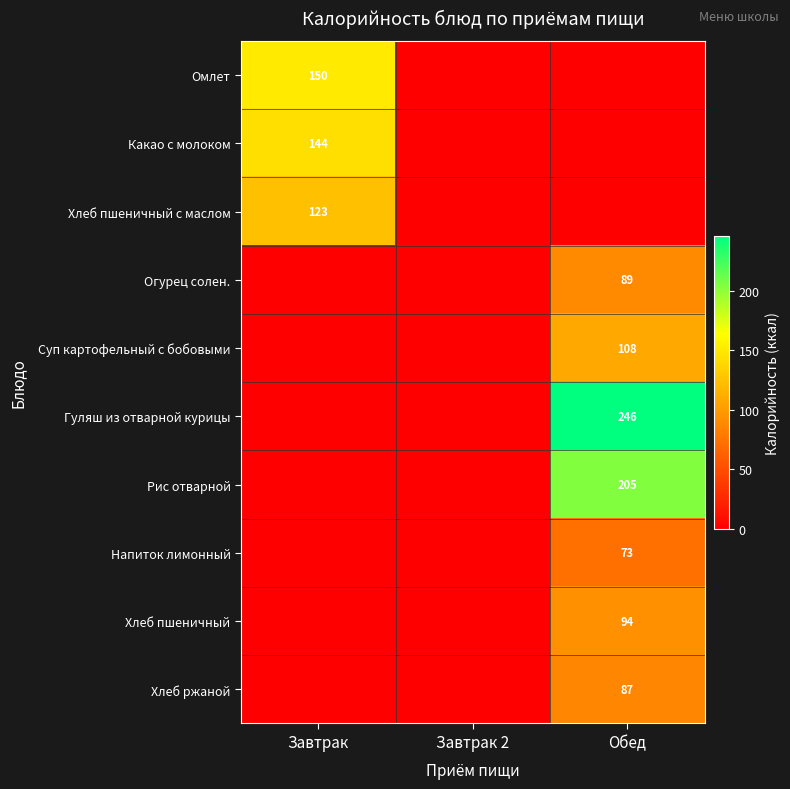

Is it true that Какао с молоком equals 144 at Завтрак?

True